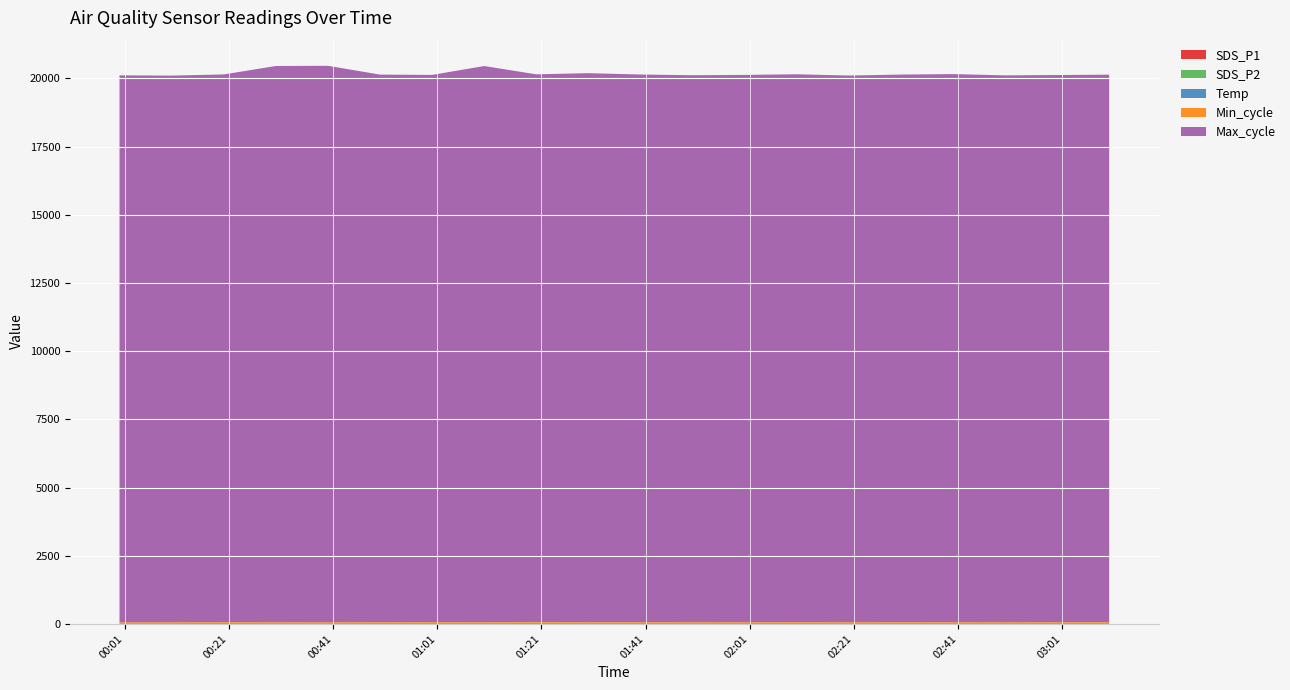

Reading left to right, what are all the values shown in this chart?

SDS_P1: 15.5	18.5	23.6	19.1	18.4	21.1	22.2	20.9	24.4	20.1	21.4	19.5	20.2	22.1	18.8	21.6	20.3	19.8	21.1	22.4
SDS_P2: 11.4	11.5	12.3	11.7	12.6	12.8	13.7	12.8	15.2	13.2	13.9	12.4	13.1	14.2	11.9	13.5	12.8	12.2	13.0	14.1
Temp: 5.9	5.8	5.8	5.5	5.6	5.5	5.4	5.5	5.5	5.3	5.5	5.4	5.3	5.5	5.4	5.6	5.5	5.3	5.4	5.5
Min_cycle: 28.0	28.0	28.0	28.0	28.0	28.0	28.0	28.0	28.0	28.0	28.0	28.0	28.0	28.0	28.0	28.0	28.0	28.0	28.0	28.0
Max_cycle: 20050.0	20037.0	20074.0	20389.0	20396.0	20071.0	20057.0	20385.0	20075.0	20124.0	20072.0	20050.0	20060.0	20080.0	20040.0	20070.0	20090.0	20045.0	20055.0	20065.0